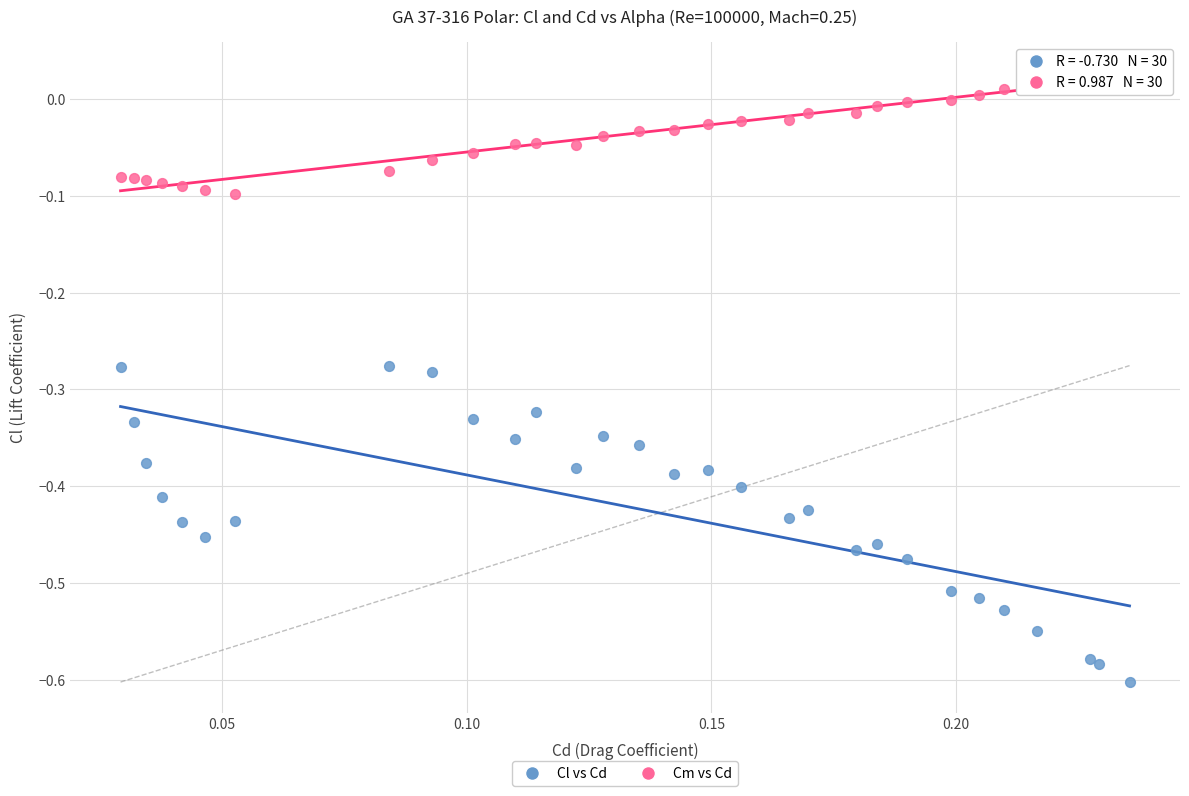

Which series reaches the minimum Y coordinate?

Cl vs Cd